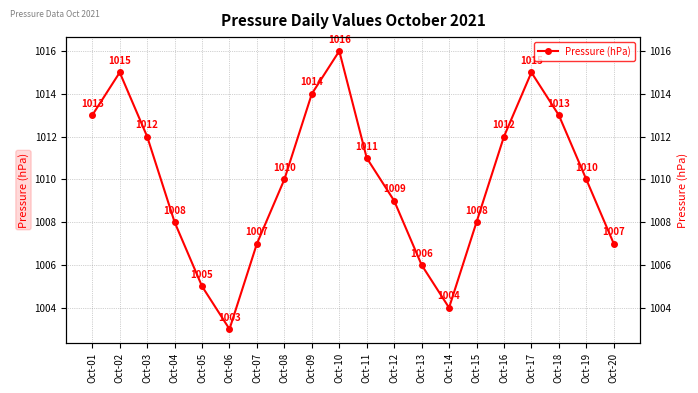

Does the chart have visible grid lines?

Yes